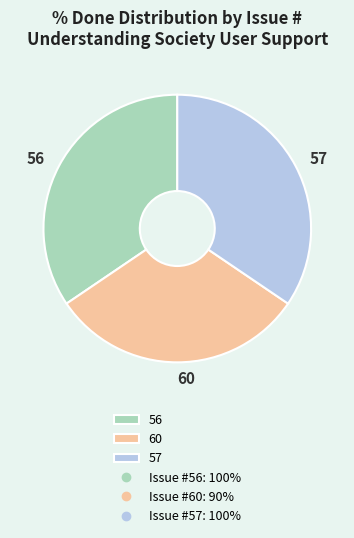

Which category has the smallest portion of the pie?

60